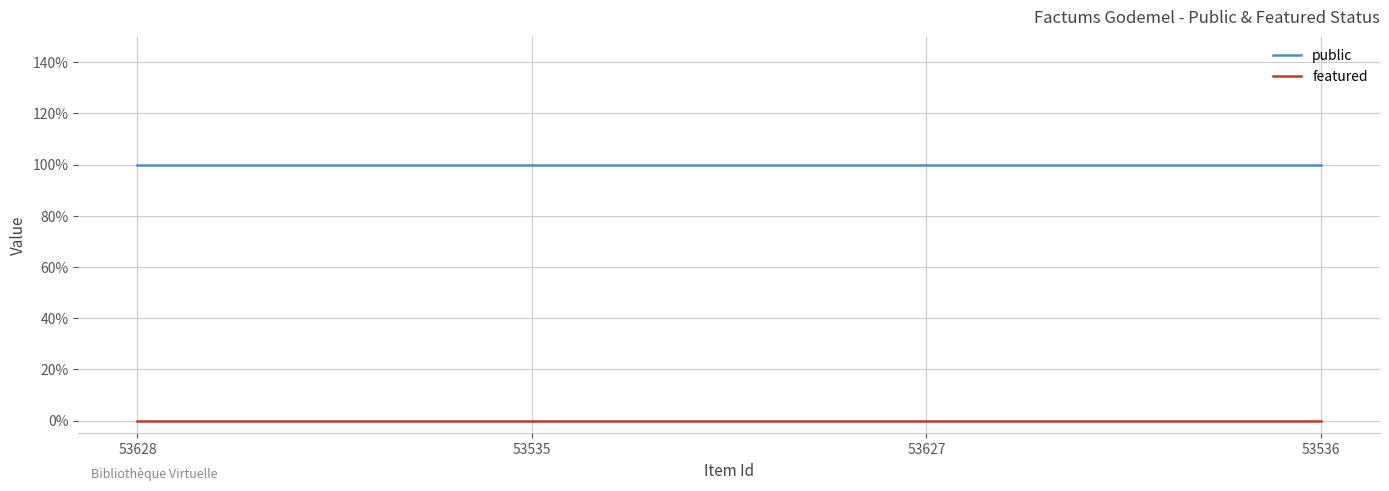

What is the highest value of the public series?

1